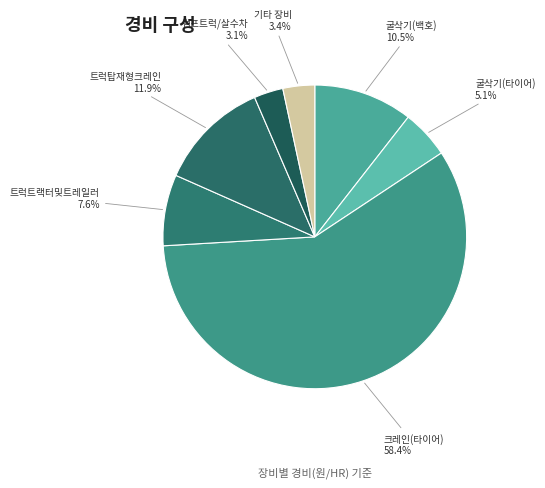

What is the largest slice in the pie chart?

크레인(타이어)